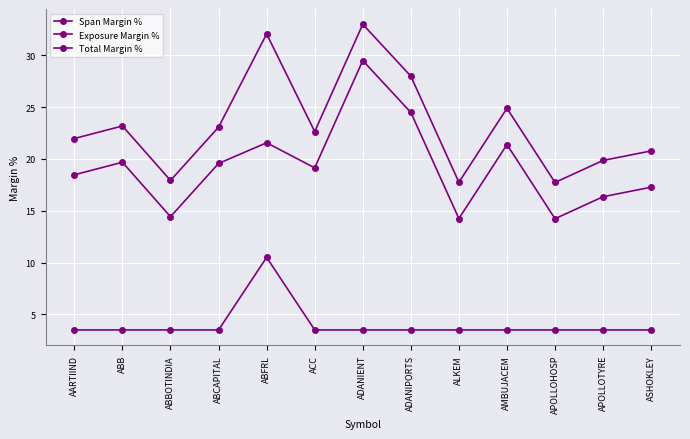

Does the chart have visible grid lines?

Yes